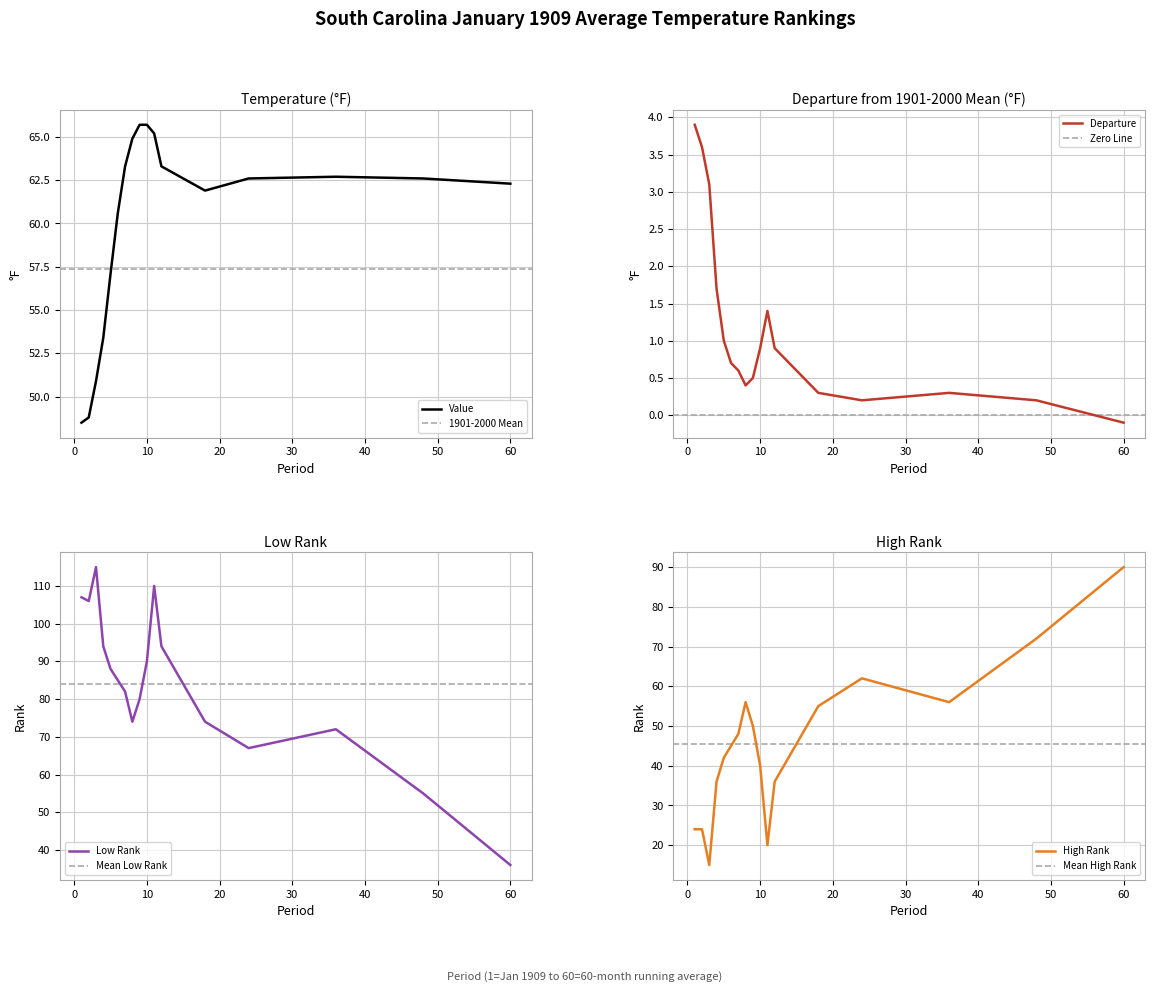

Reading left to right, transcribe all the data shown in this chart.

Value: 1=48.5	2=48.8	3=50.9	4=53.4	5=57.1	6=60.6	7=63.3	8=64.9	9=65.7	10=65.7	11=65.2	12=63.3	18=61.9	24=62.6	36=62.7	48=62.6	60=62.3
Departure: 1=3.9	2=3.6	3=3.1	4=1.7	5=1.0	6=0.7	7=0.6	8=0.4	9=0.5	10=0.9	11=1.4	12=0.9	18=0.3	24=0.2	36=0.3	48=0.2	60=-0.1
Low Rank: 1=107.0	2=106.0	3=115.0	4=94.0	5=88.0	6=85.0	7=82.0	8=74.0	9=80.0	10=90.0	11=110.0	12=94.0	18=74.0	24=67.0	36=72.0	48=55.0	60=36.0
High Rank: 1=24.0	2=24.0	3=15.0	4=36.0	5=42.0	6=45.0	7=48.0	8=56.0	9=50.0	10=40.0	11=20.0	12=36.0	18=55.0	24=62.0	36=56.0	48=72.0	60=90.0